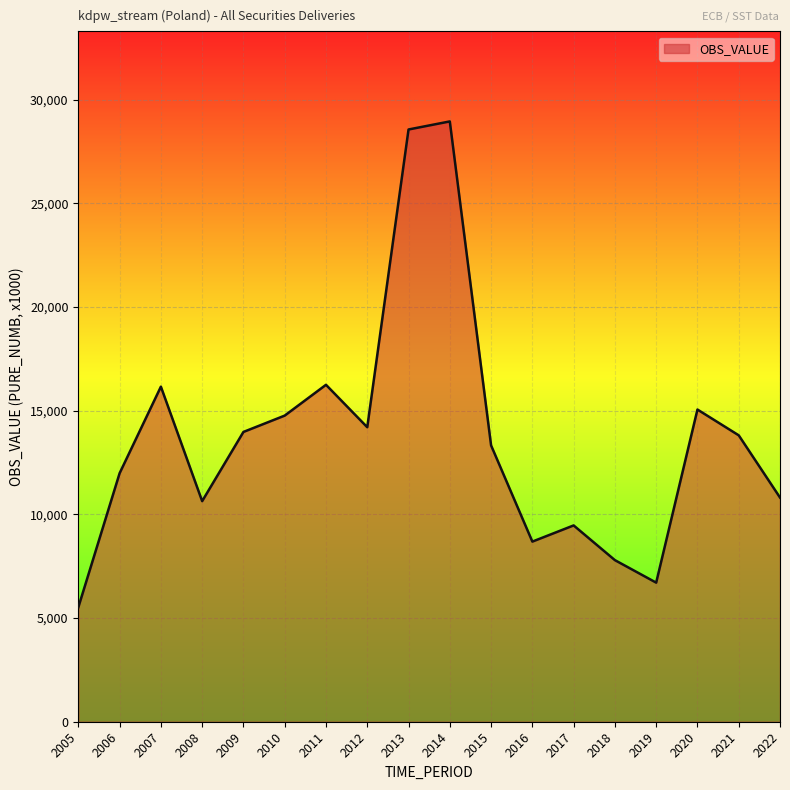

Where is the data nearest to the value 17233?

2011